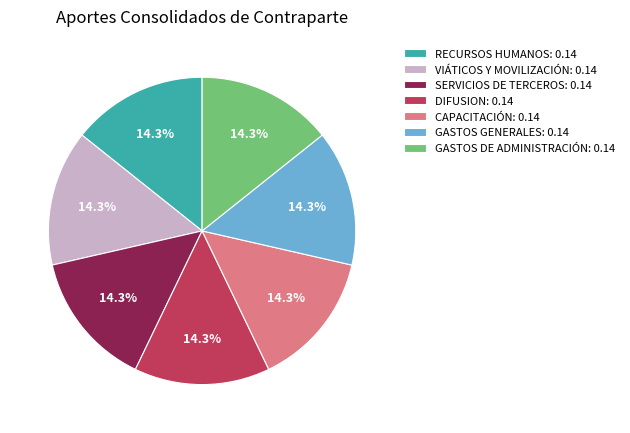

Is it true that DIFUSION is 1% of the pie?

False